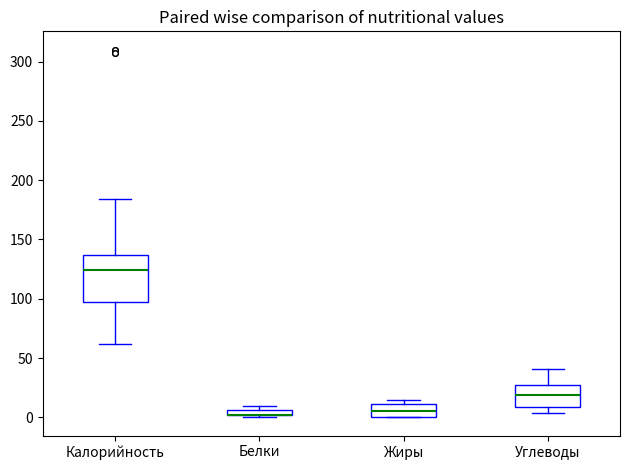

Where does the upper whisker of the box for Калорийность end on the y-axis? The values are not printed on the chart, so give them approximately, as read against the axis.

185